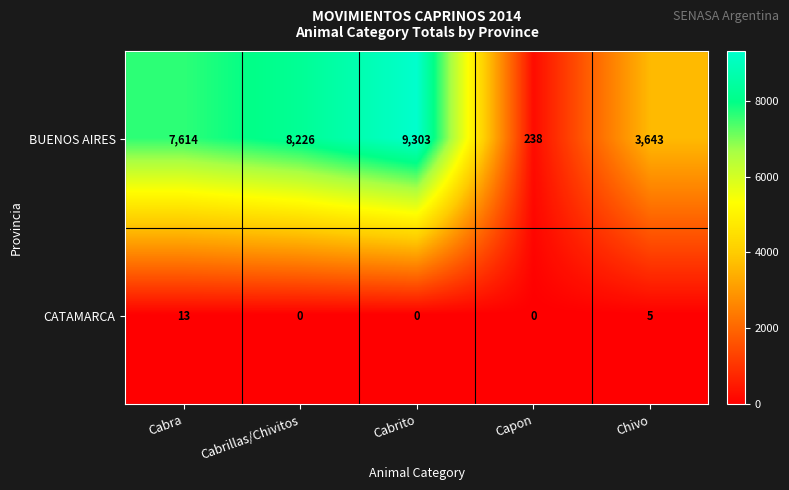

What is the difference between the second highest and second lowest values in the BUENOS AIRES series?

4583